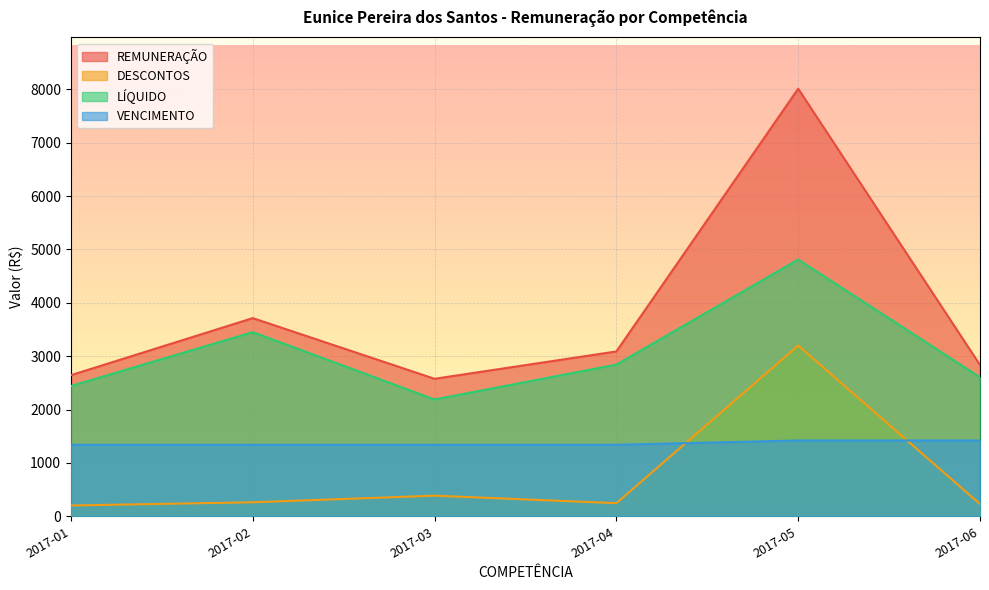

In REMUNERAÇÃO, how many points are lower than both neighbors (excluding endpoints)?

1